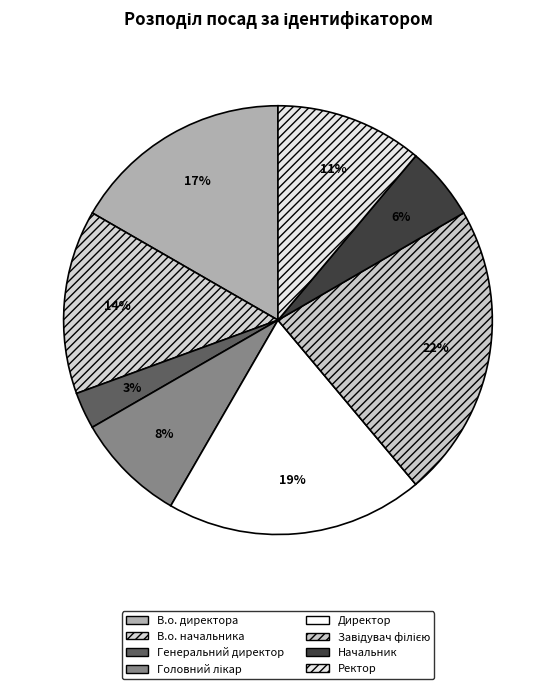

How many segments does this pie chart have?

8